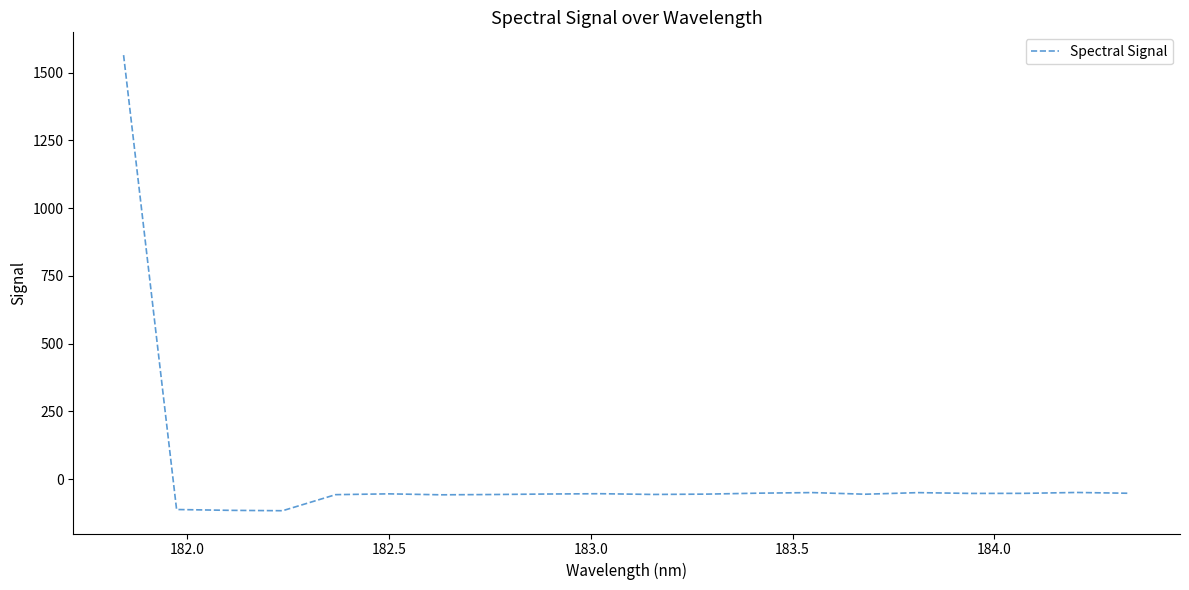

What is the difference between the maximum and minimum values?

1680.8